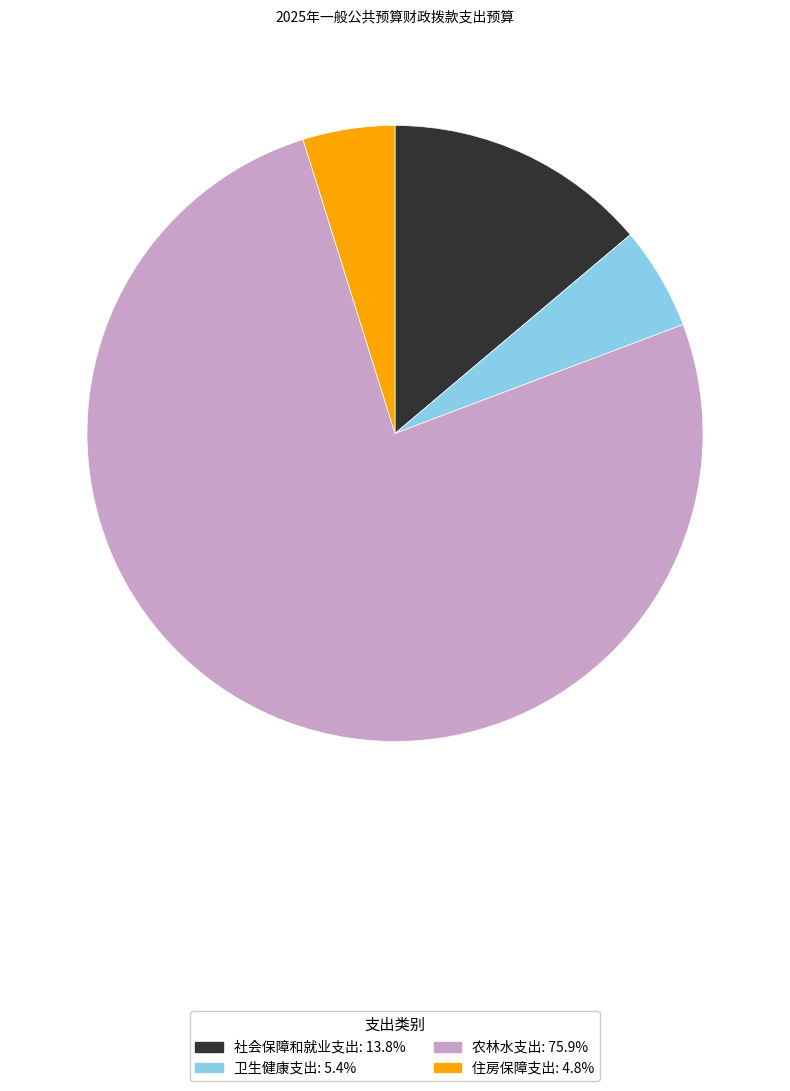

Rank the categories by value from lowest to highest.

住房保障支出, 卫生健康支出, 社会保障和就业支出, 农林水支出